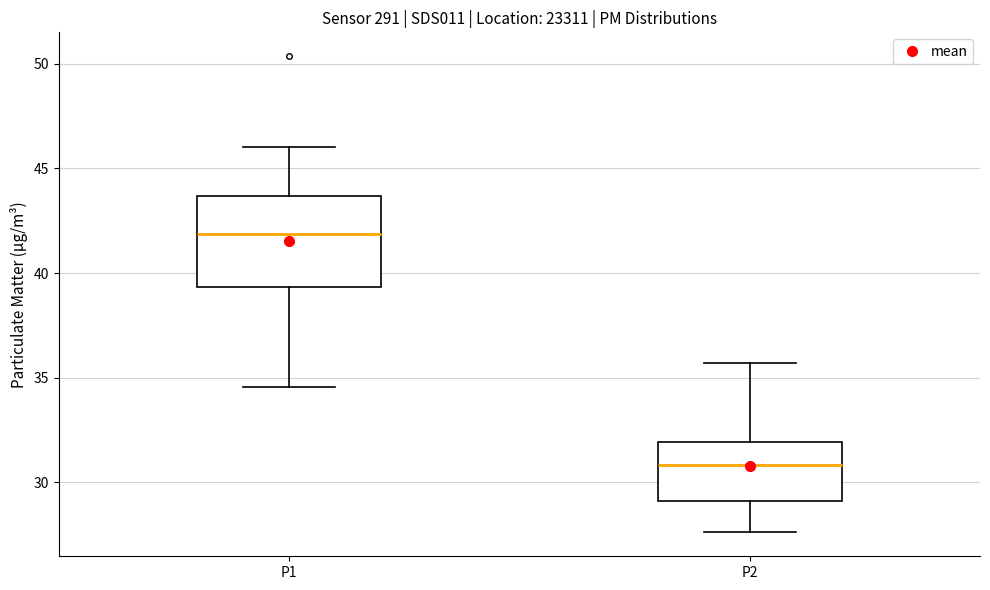

Which box has the lowest median line?

P2